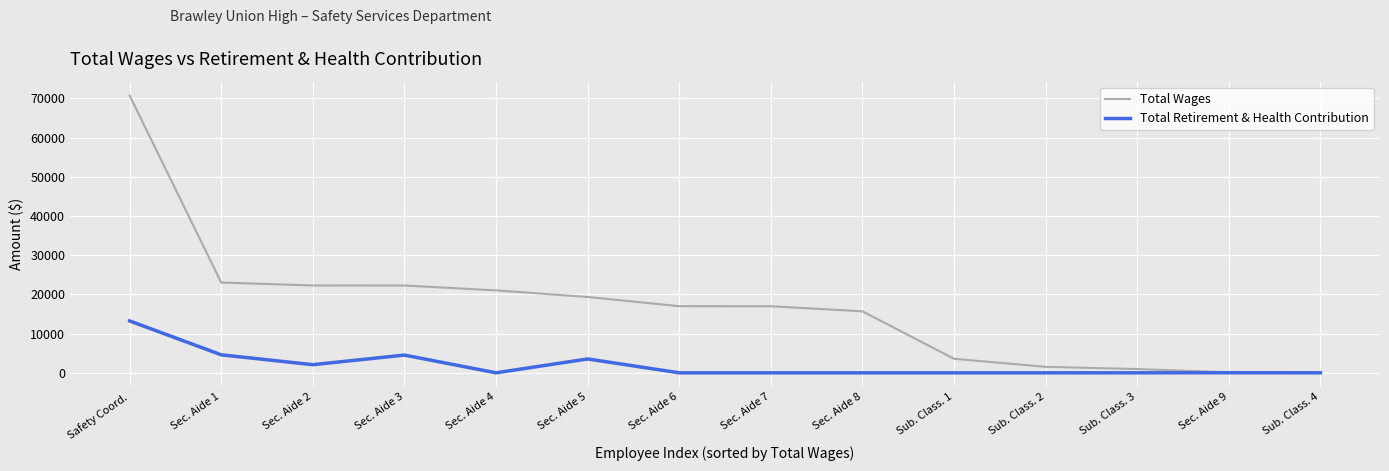

Which series has the widest spread of values?

Total Wages